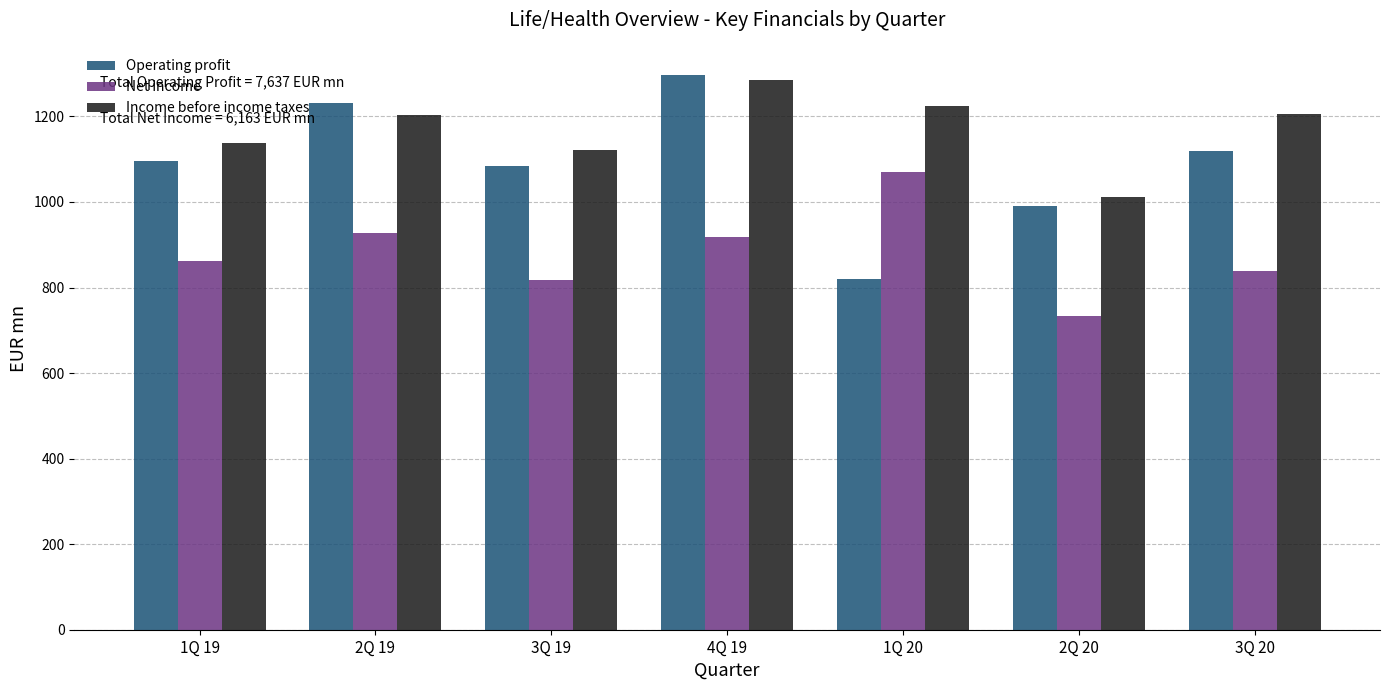

Rank the series by their average value, from lowest to highest.

Net income, Operating profit, Income before income taxes